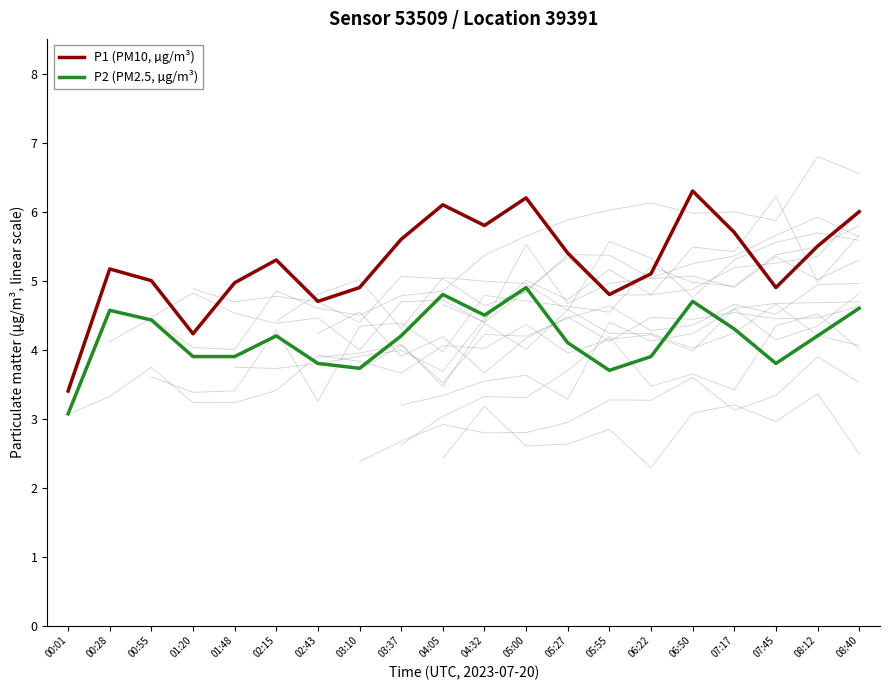

What is the total value across all series at 03:37?

9.8